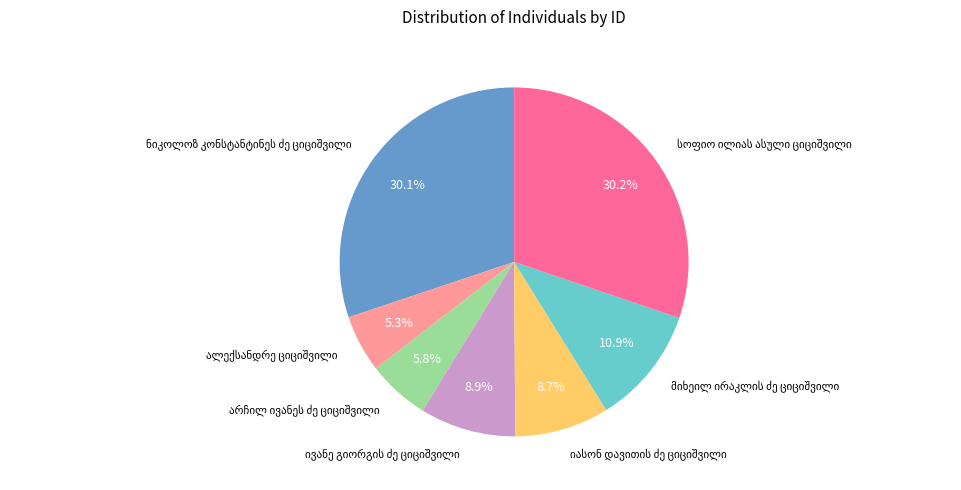

Does any single category account for the majority?

No